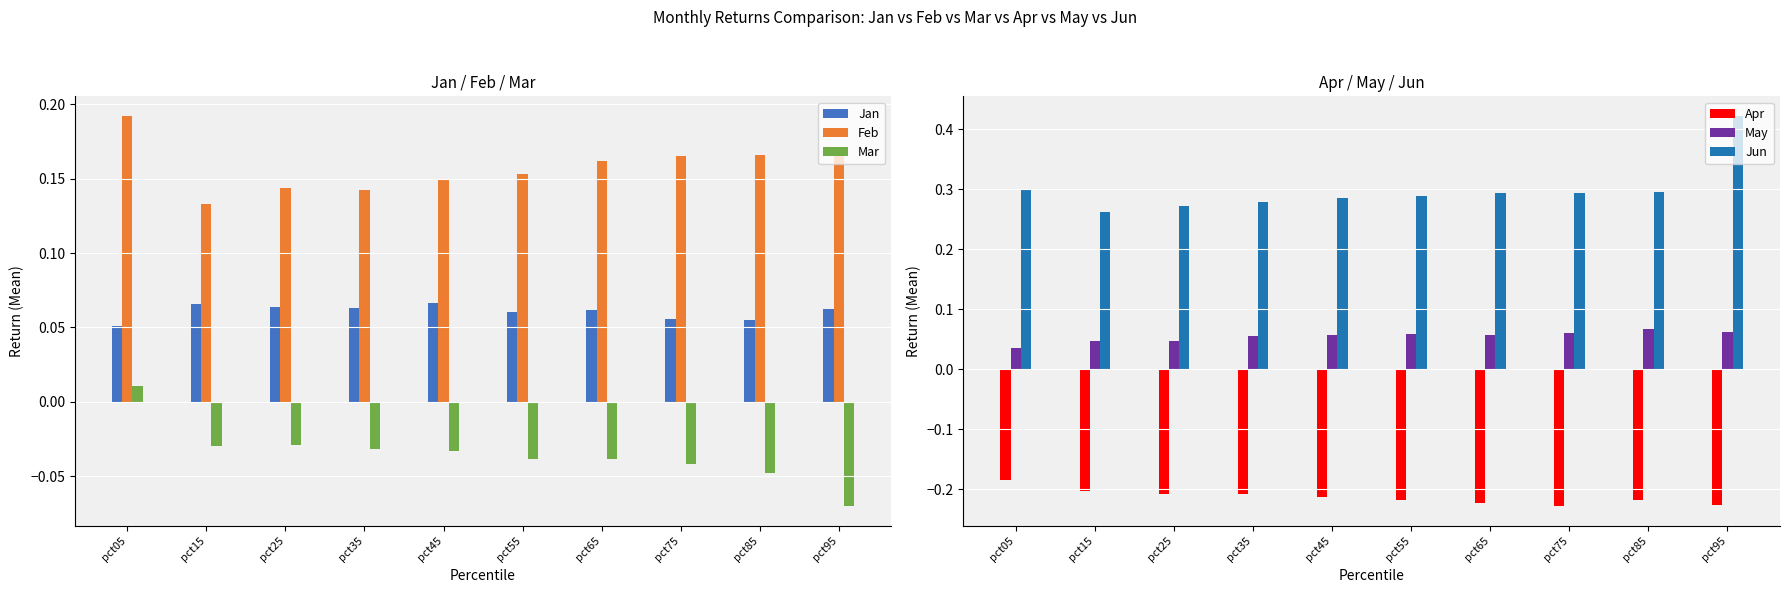

Rank the series at pct95 from highest to lowest value.

Jun, Feb, Jan, May, Mar, Apr